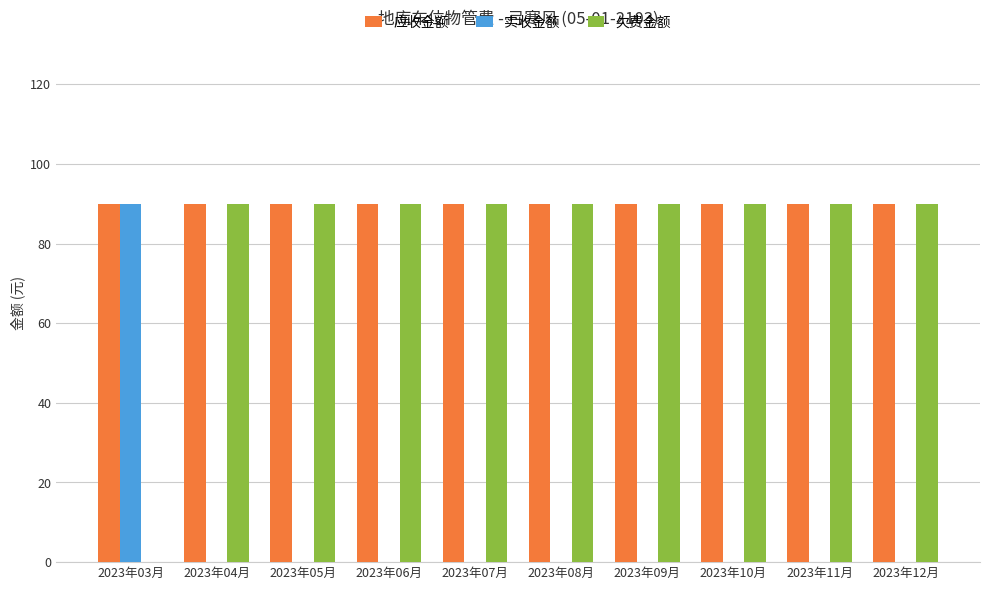

The 欠费金额 series shows 90 at 2023年08月. True or false?

True